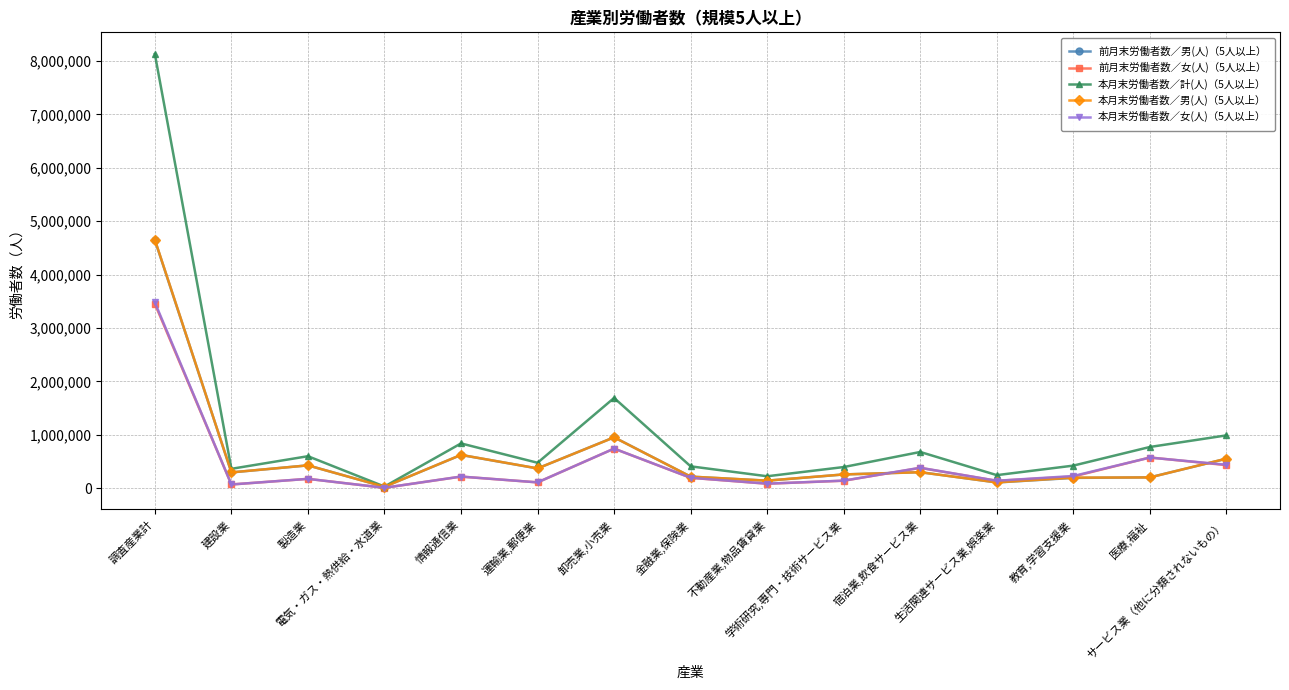

Which series has the largest range (max minus min)?

本月末労働者数／計(人)（5人以上）